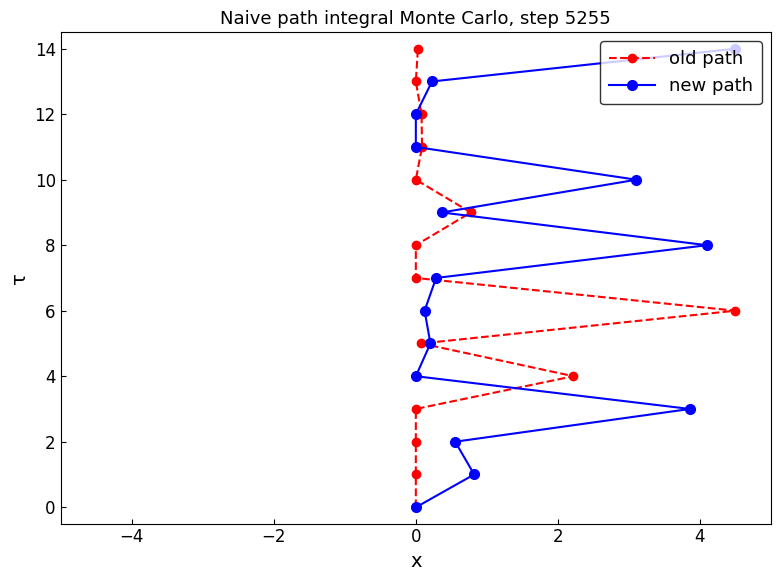

What is the value of the new path point at the 3rd from the left?

2